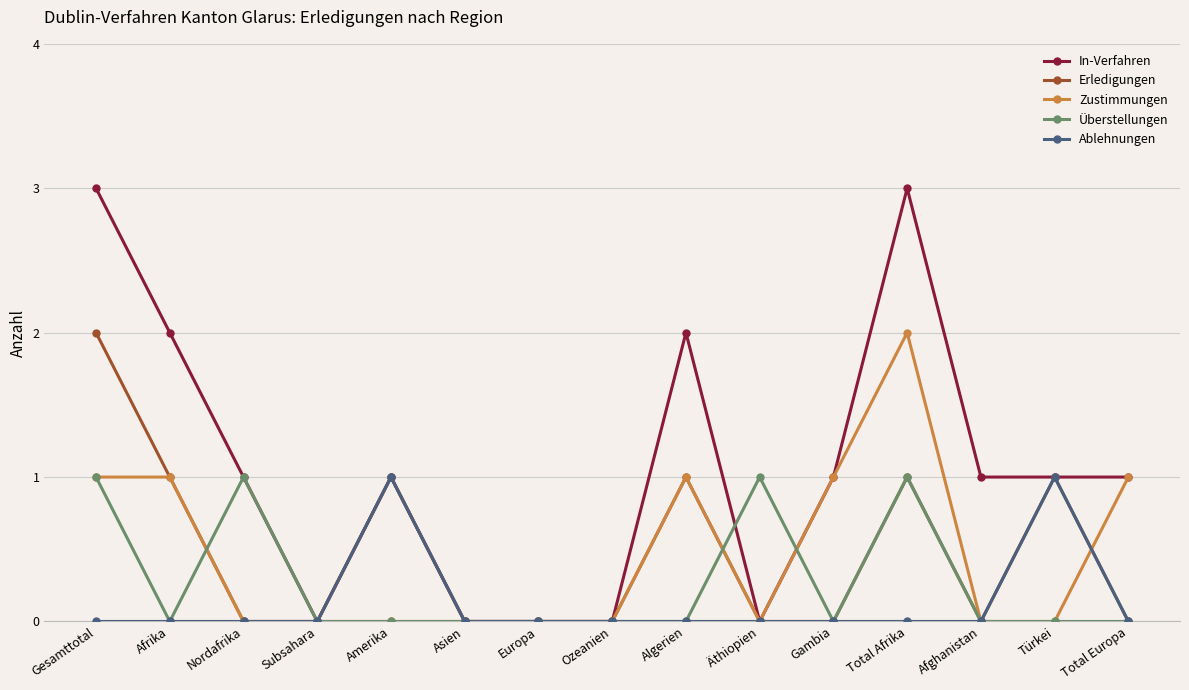

What is the value of the In-Verfahren point at the 5th from the left?

1